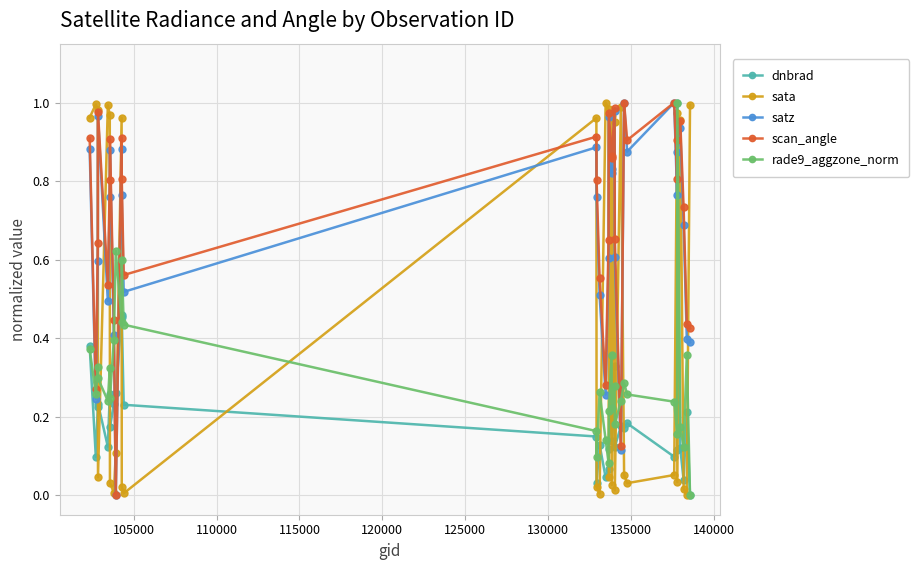

What is the sum of all scan_angle values?

22.6